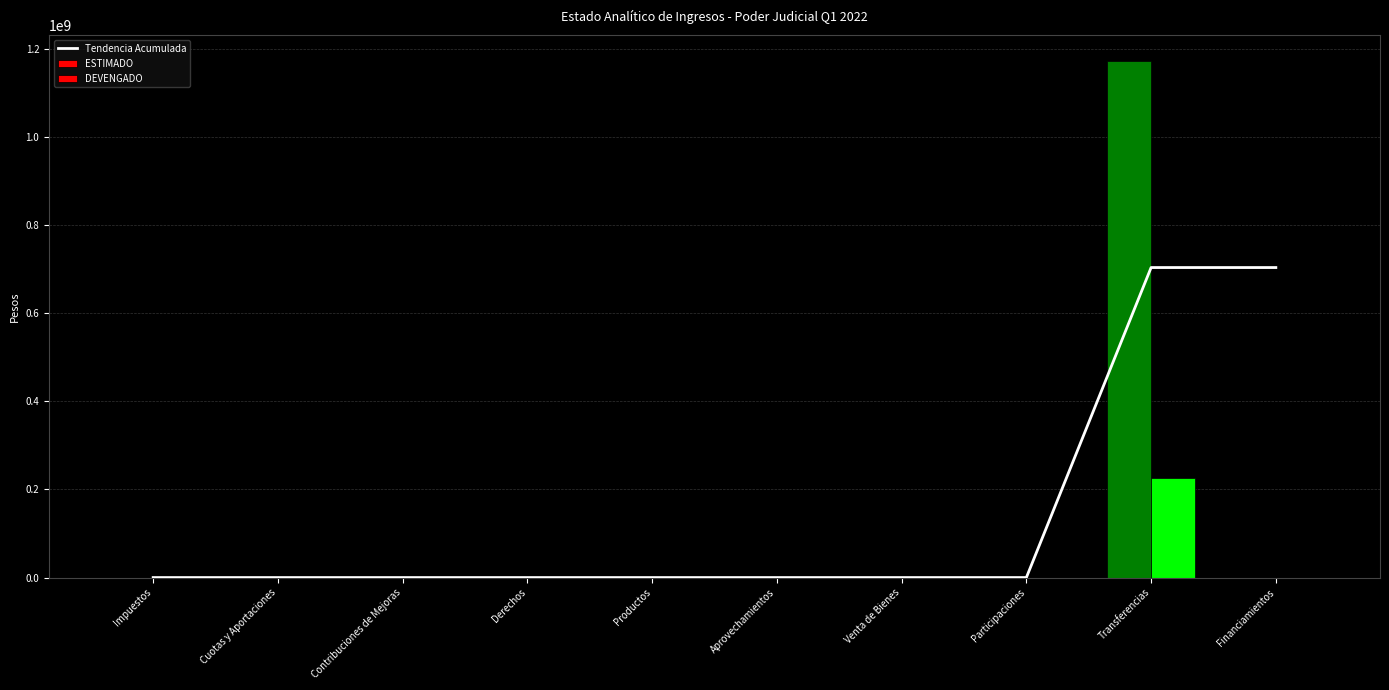

Reading left to right, extract all data points from this chart.

Tendencia Acumulada: 0	0	0	0	0	0	0	0	703182087	703182087
ESTIMADO: 0	0	0	0	0	0	0	0	1171970145	0
DEVENGADO: 0	0	0	0	0	0	0	0	225904459	0